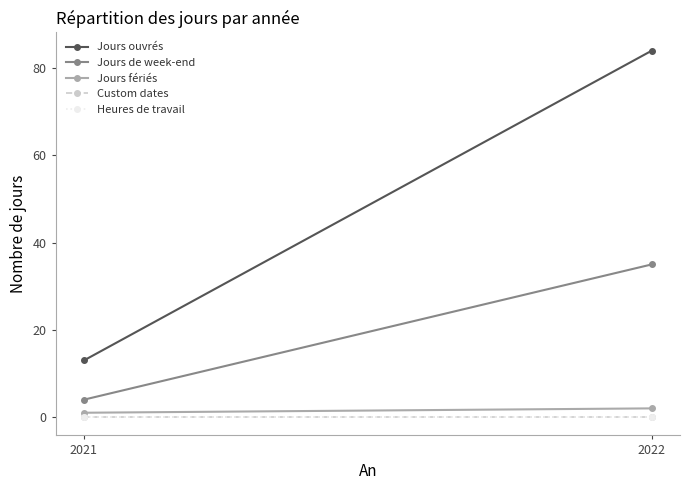

At how many categories does at least one series exceed 53?

1